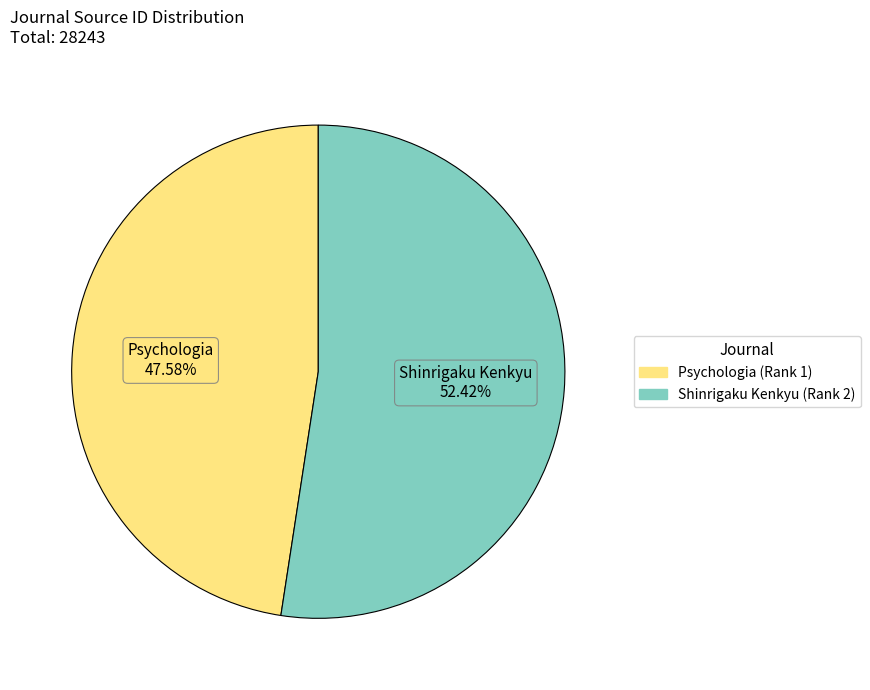

To the nearest percent, what is the combined percentage of Psychologia (Rank 1) and Shinrigaku Kenkyu (Rank 2)?

100%